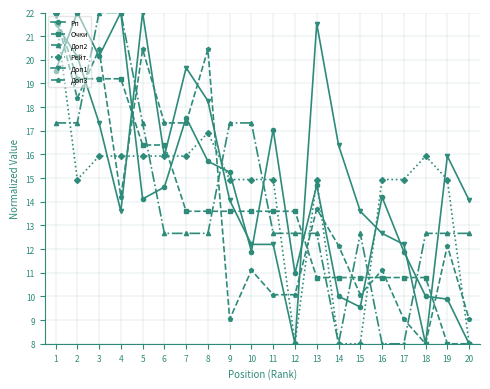

What is the value of the Рп point at the 2nd from the left?

22.0